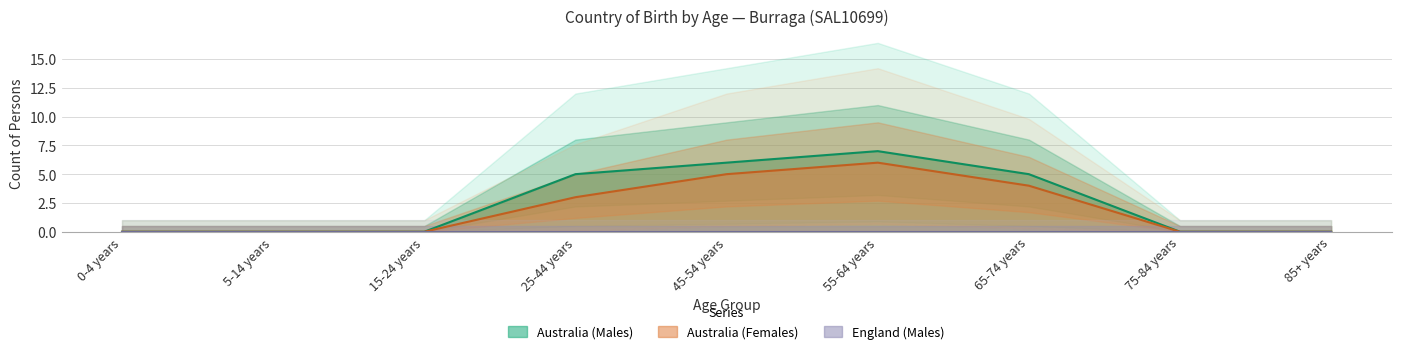

Count the Australia (Males) values in the range 0 to 5.

7